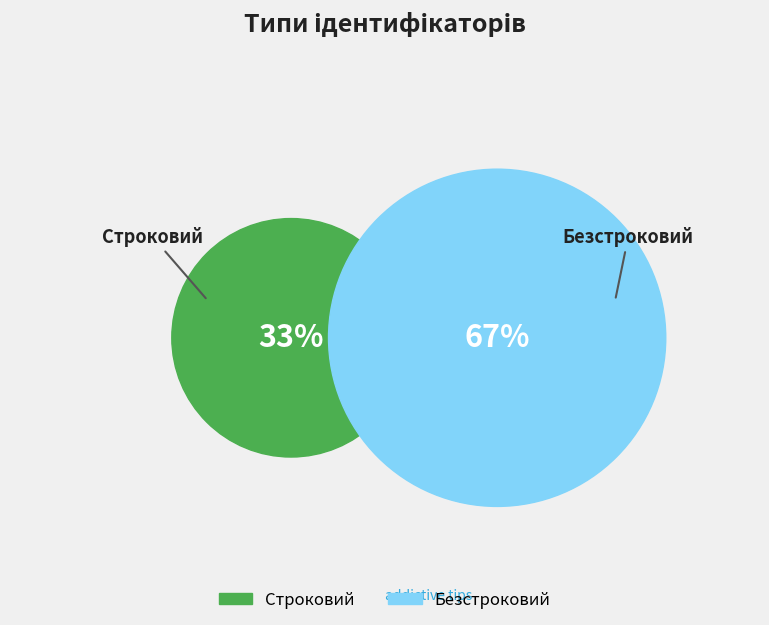

Rank the categories by value from lowest to highest.

Строковий, Безстроковий